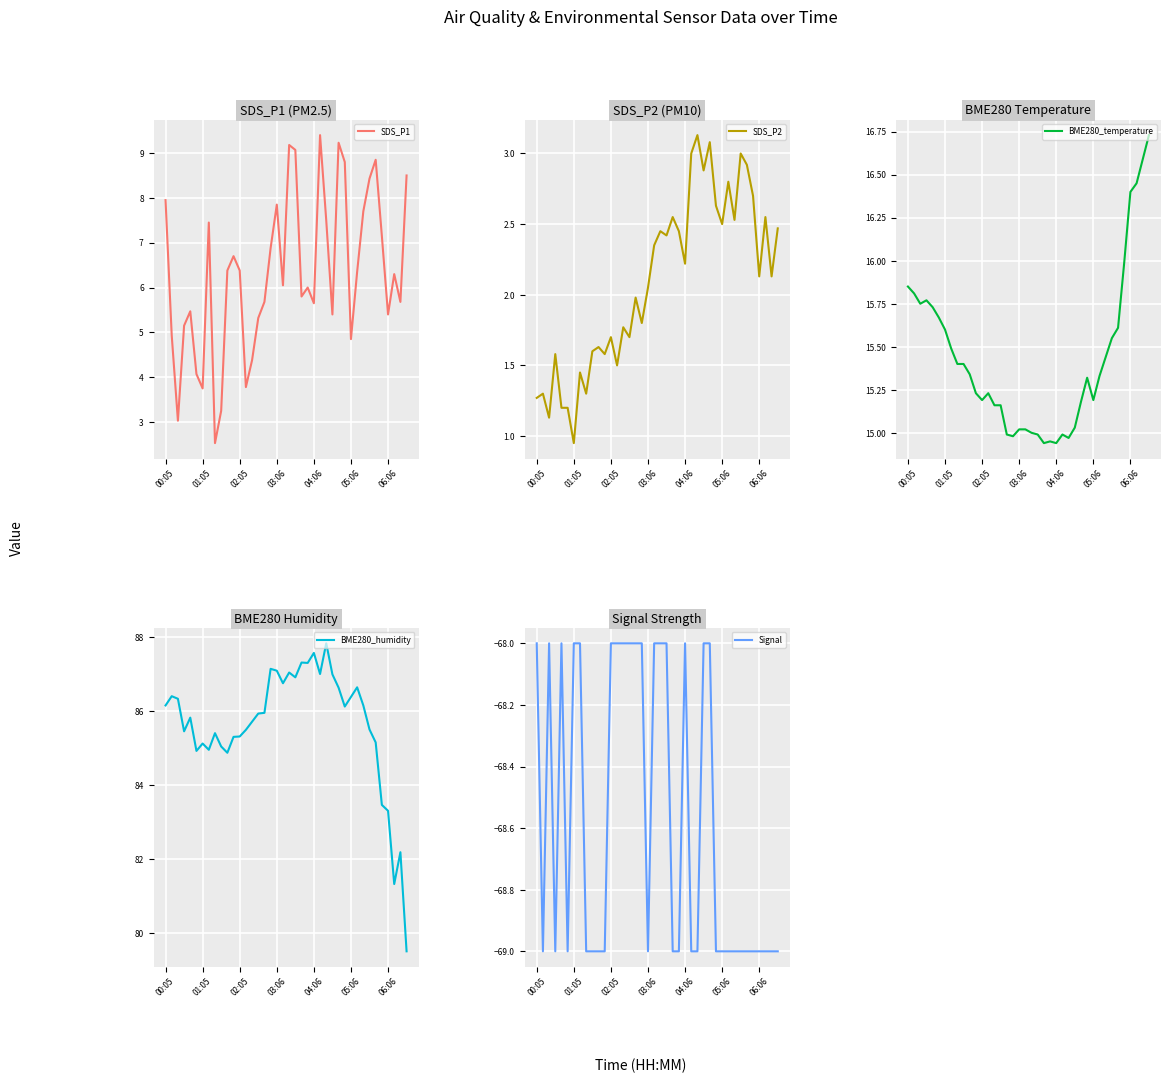

Which series has the largest total across all categories?

BME280_humidity